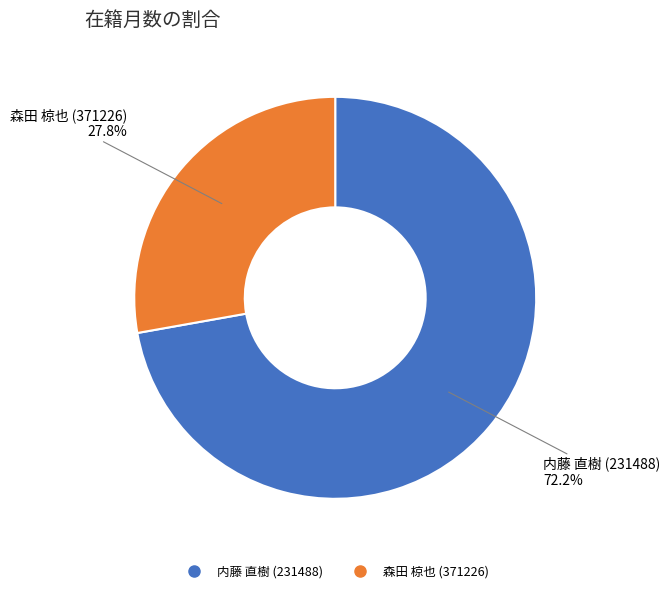

To the nearest percent, what is the difference between the 森田 椋也 (371226) and 内藤 直樹 (231488) slice percentages?

44%